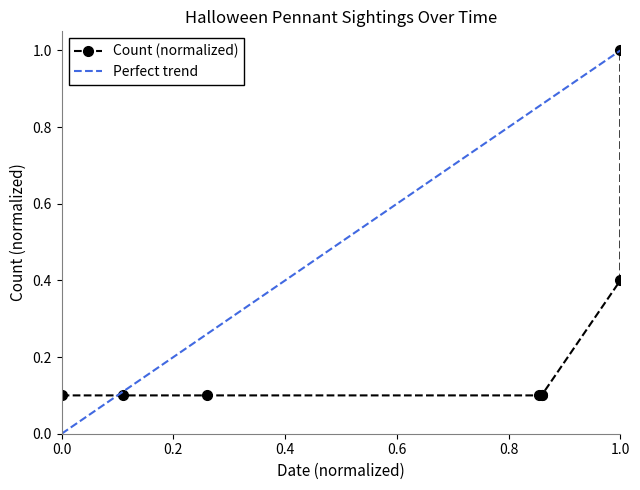

What is the change in value from 1.0 to 1.0?

+0.6